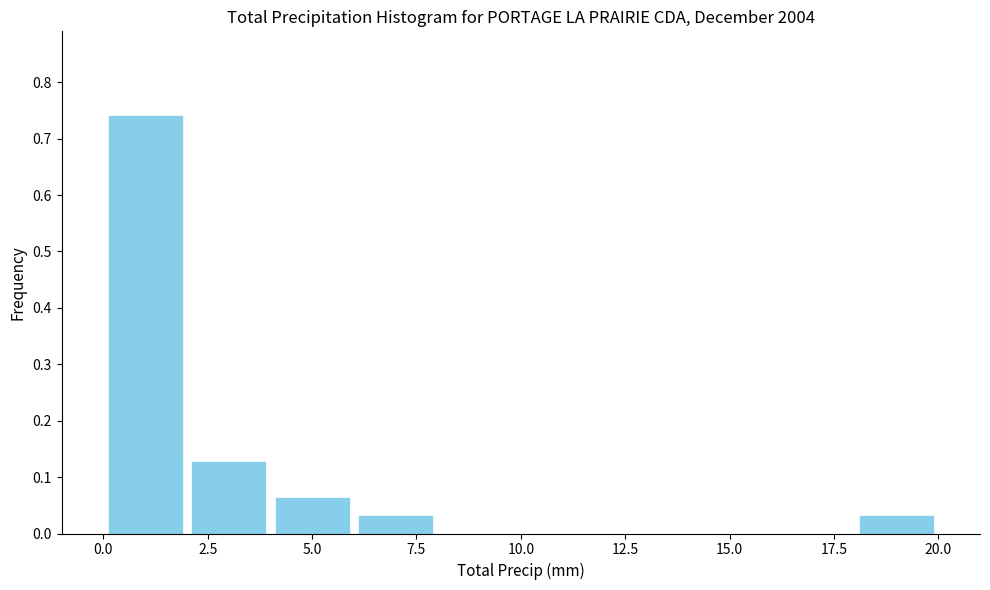

Over which range of the x-axis is the bar tallest?

0 to 2